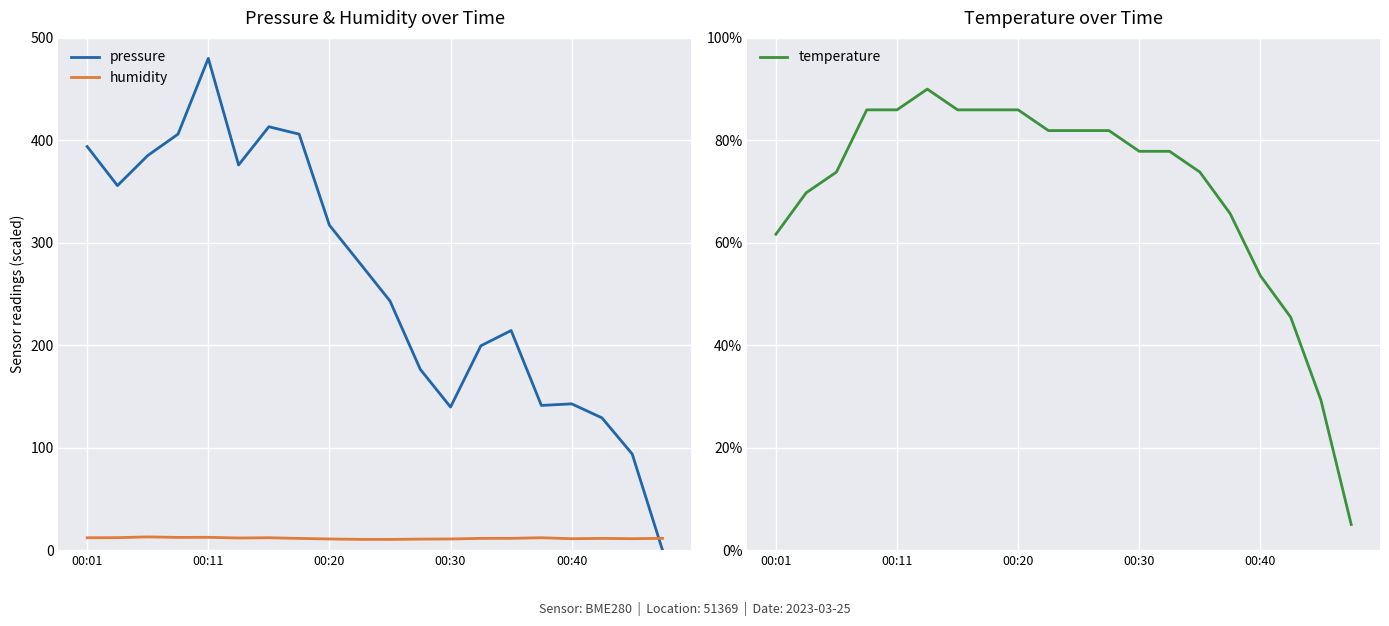

Which series has the widest spread of values?

pressure